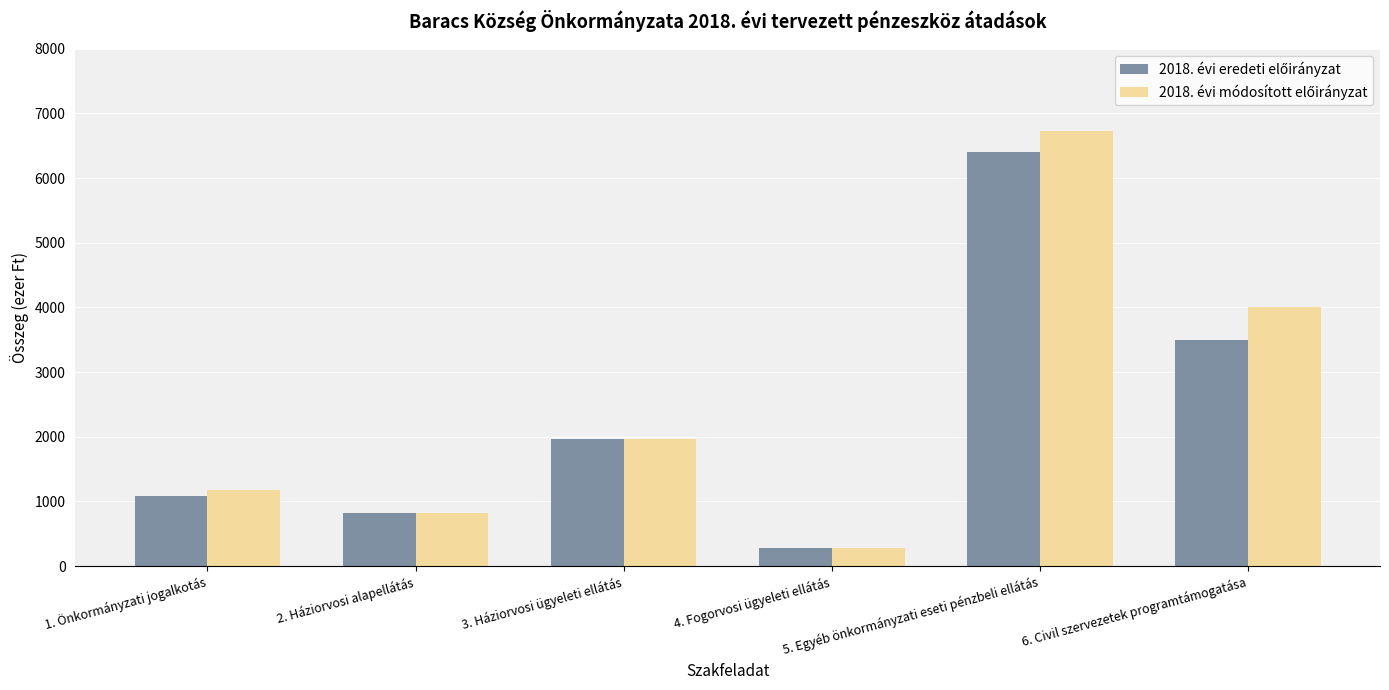

How many series are shown in this chart?

2